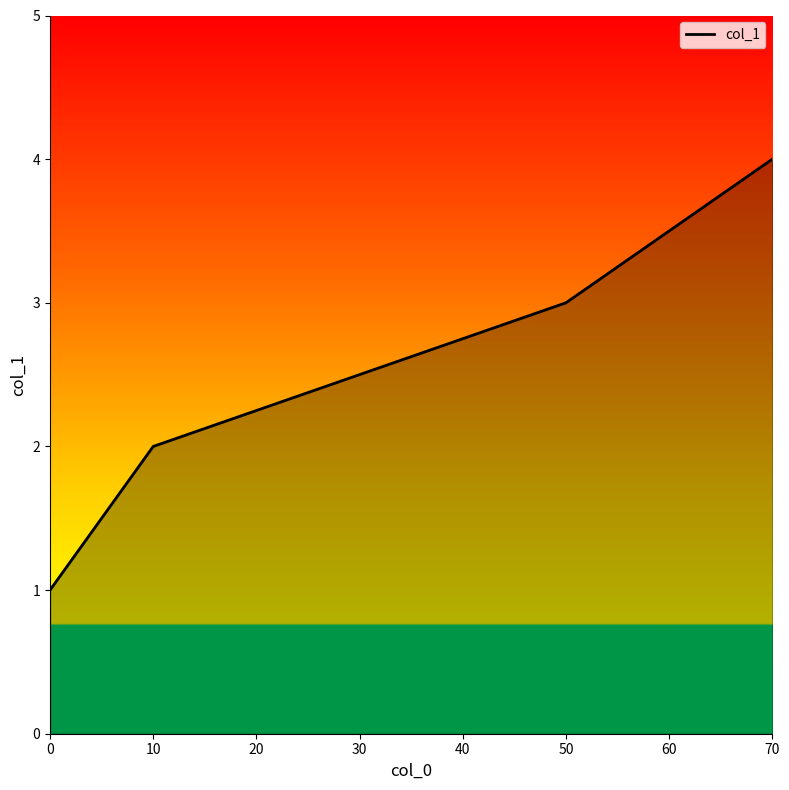

Count the number of data series in this chart.

1